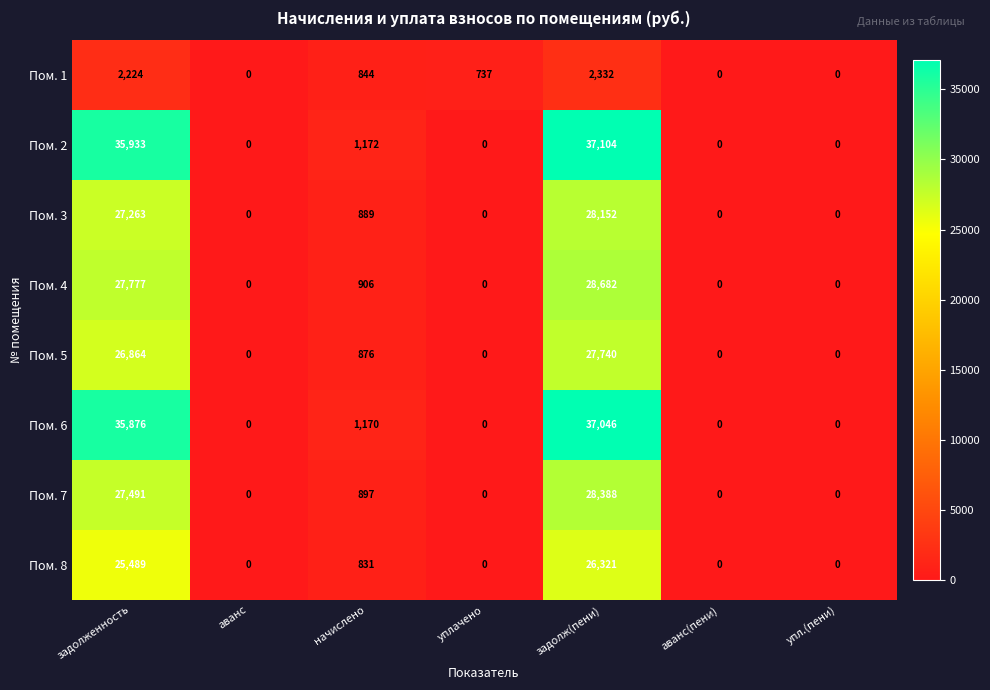

Which series has the widest spread of values?

Пом. 2